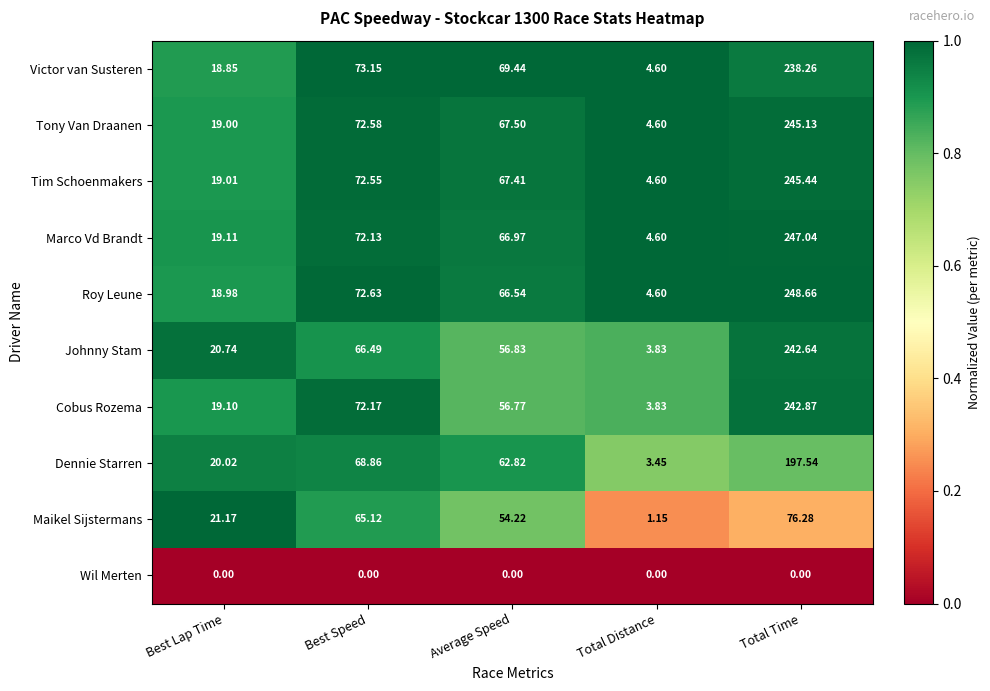

At which category is the sum across all series the highest?

Total Time